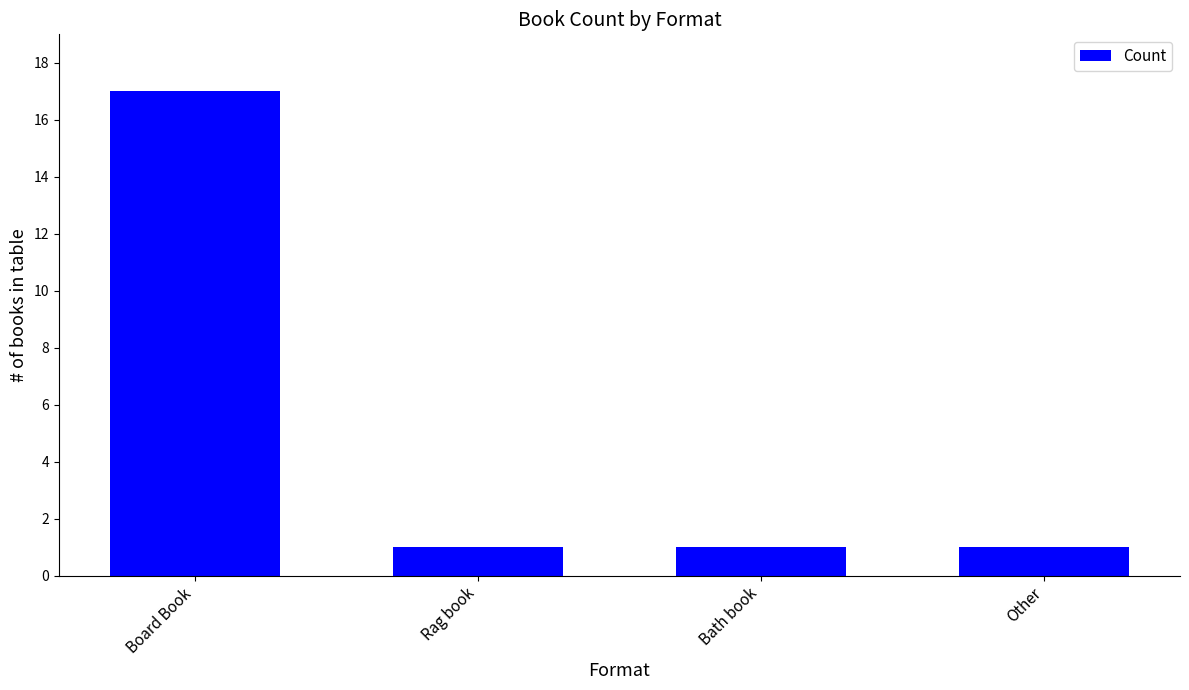

Reading left to right, list all the values displayed in this chart.

17	1	1	1